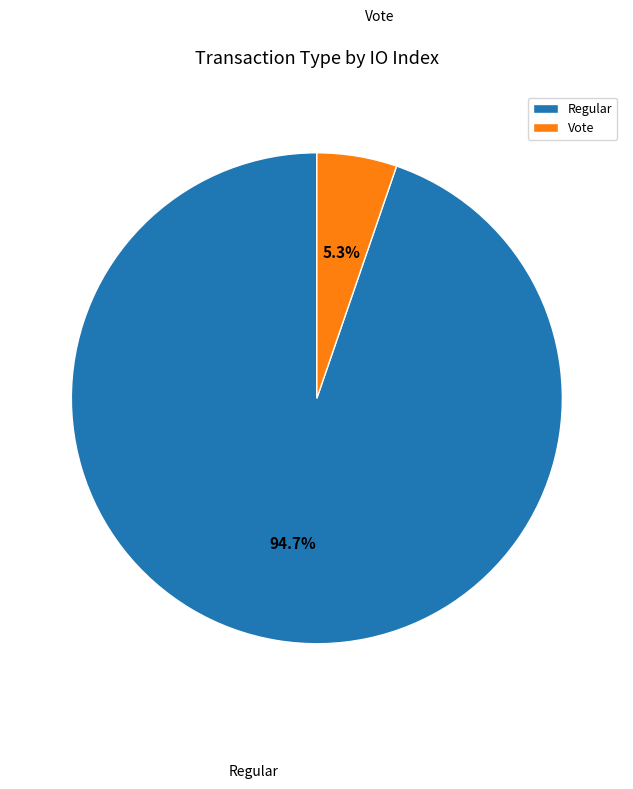

What percentage is NOT represented by Vote?

94.7%